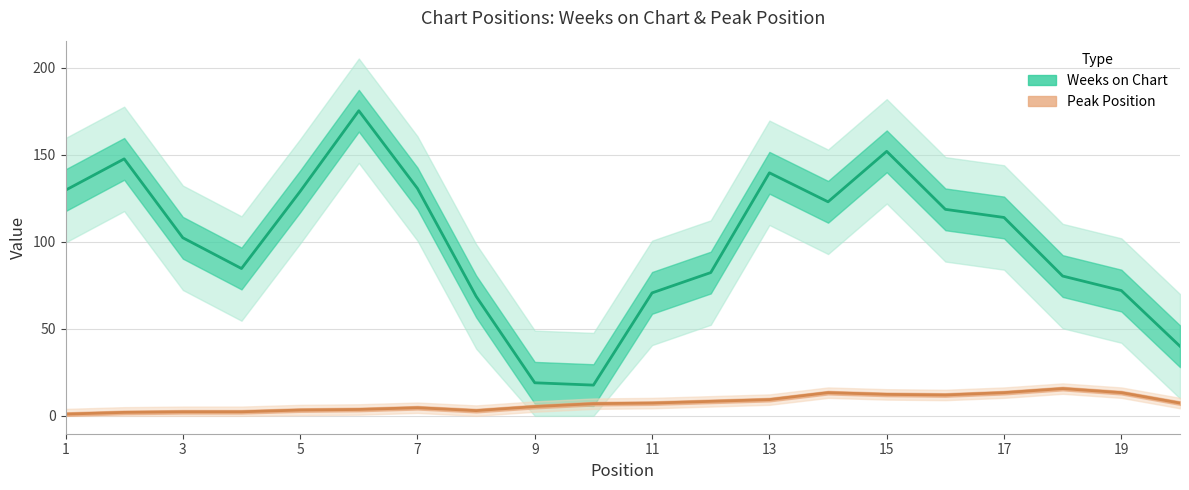

True or false: Peak Position and Weeks on Chart cross at least once.

False